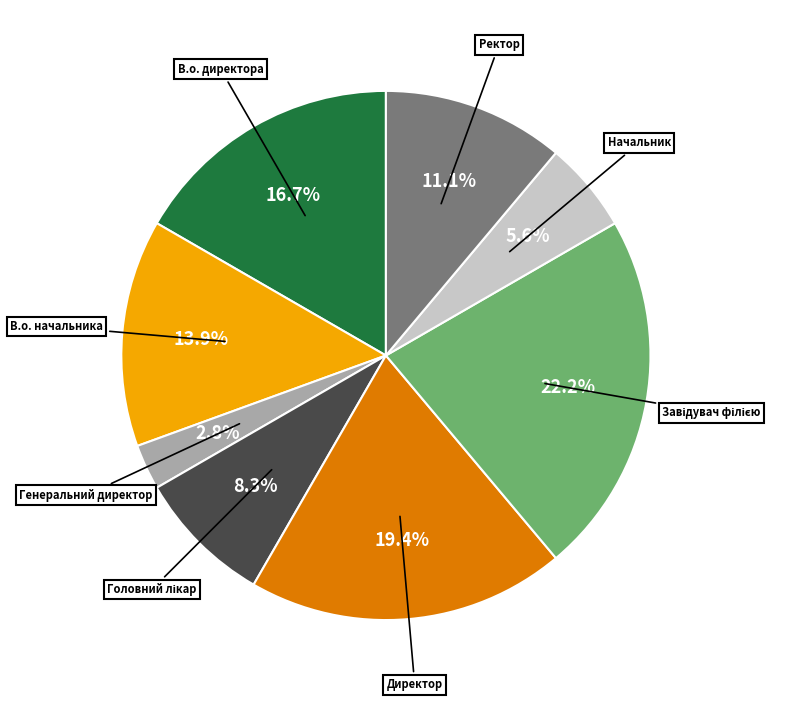

Does any single category account for the majority?

No